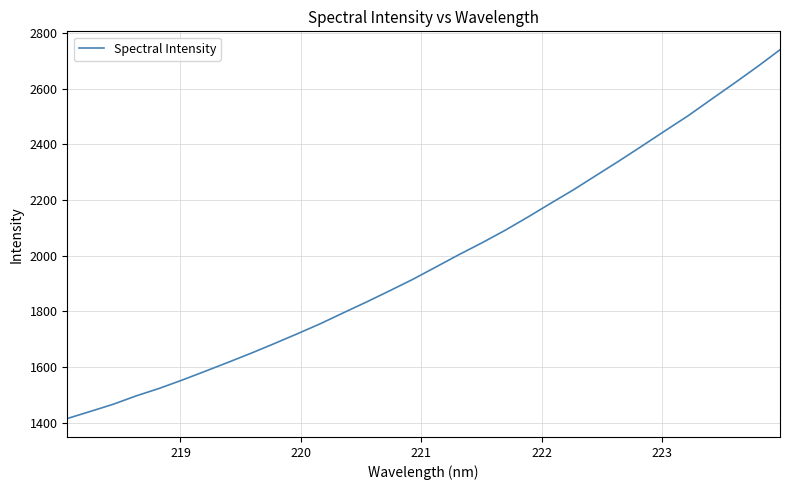

What is the maximum value shown in the chart?

2739.3